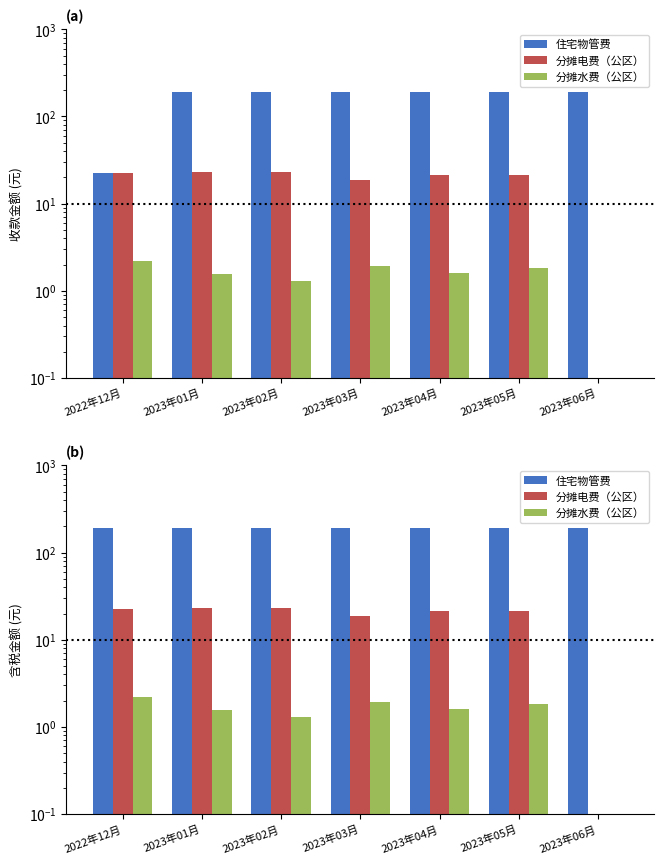

Reading left to right, list all the values displayed in this chart.

住宅物管费: 2022年12月=191.9	2023年01月=191.9	2023年02月=191.9	2023年03月=191.9	2023年04月=191.9	2023年05月=191.9	2023年06月=191.9
分摊电费（公区）: 2022年12月=22.4	2023年01月=23.2	2023年02月=23.1	2023年03月=18.8	2023年04月=21.4	2023年05月=21.1	2023年06月=0.0
分摊水费（公区）: 2022年12月=2.2	2023年01月=1.6	2023年02月=1.3	2023年03月=1.9	2023年04月=1.6	2023年05月=1.8	2023年06月=0.0